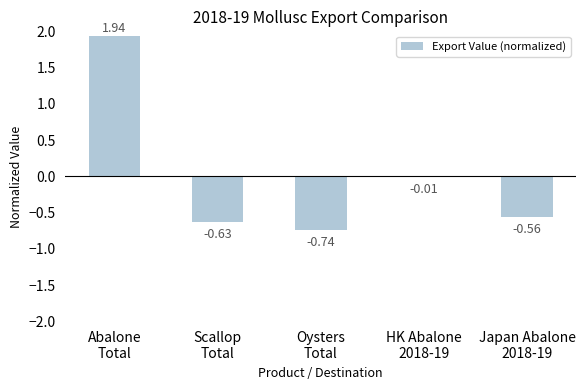

True or false: the data shows -0.2 at Oysters
Total.

False